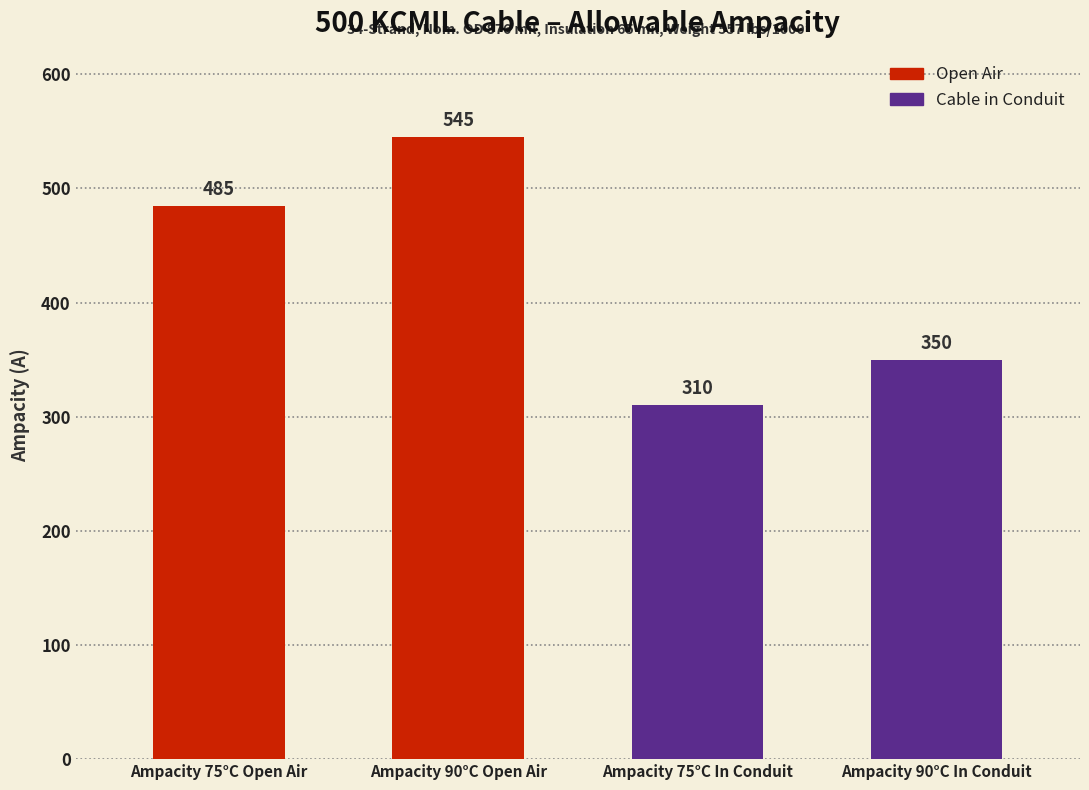

Rank the categories by value from highest to lowest.

Ampacity 90°C Open Air, Ampacity 75°C Open Air, Ampacity 90°C In Conduit, Ampacity 75°C In Conduit